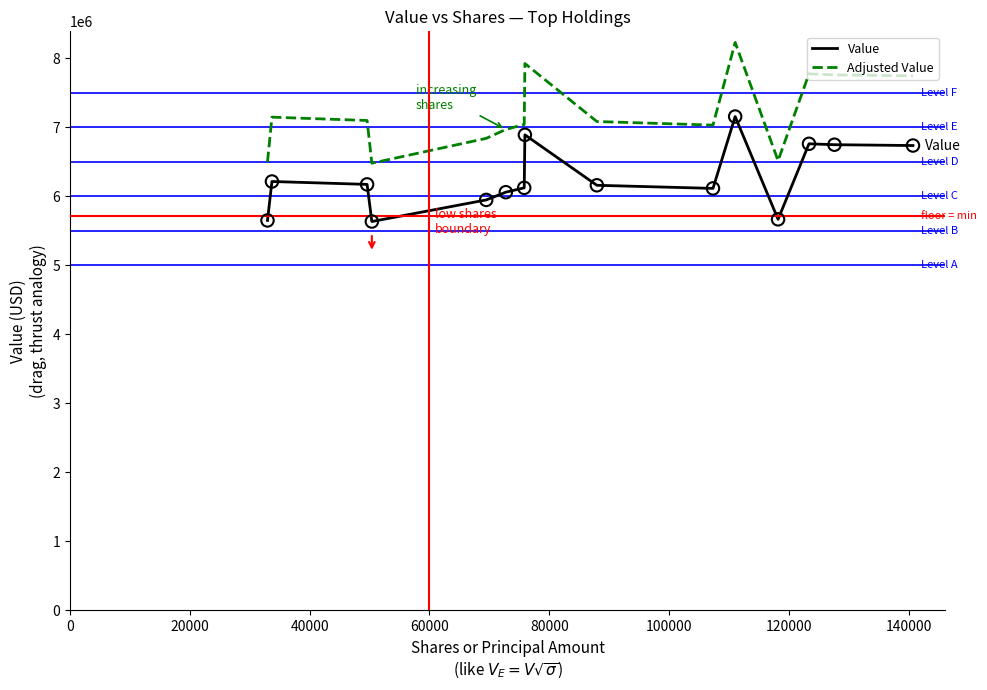

What are all the series names shown in the legend?

Value, Adjusted Value